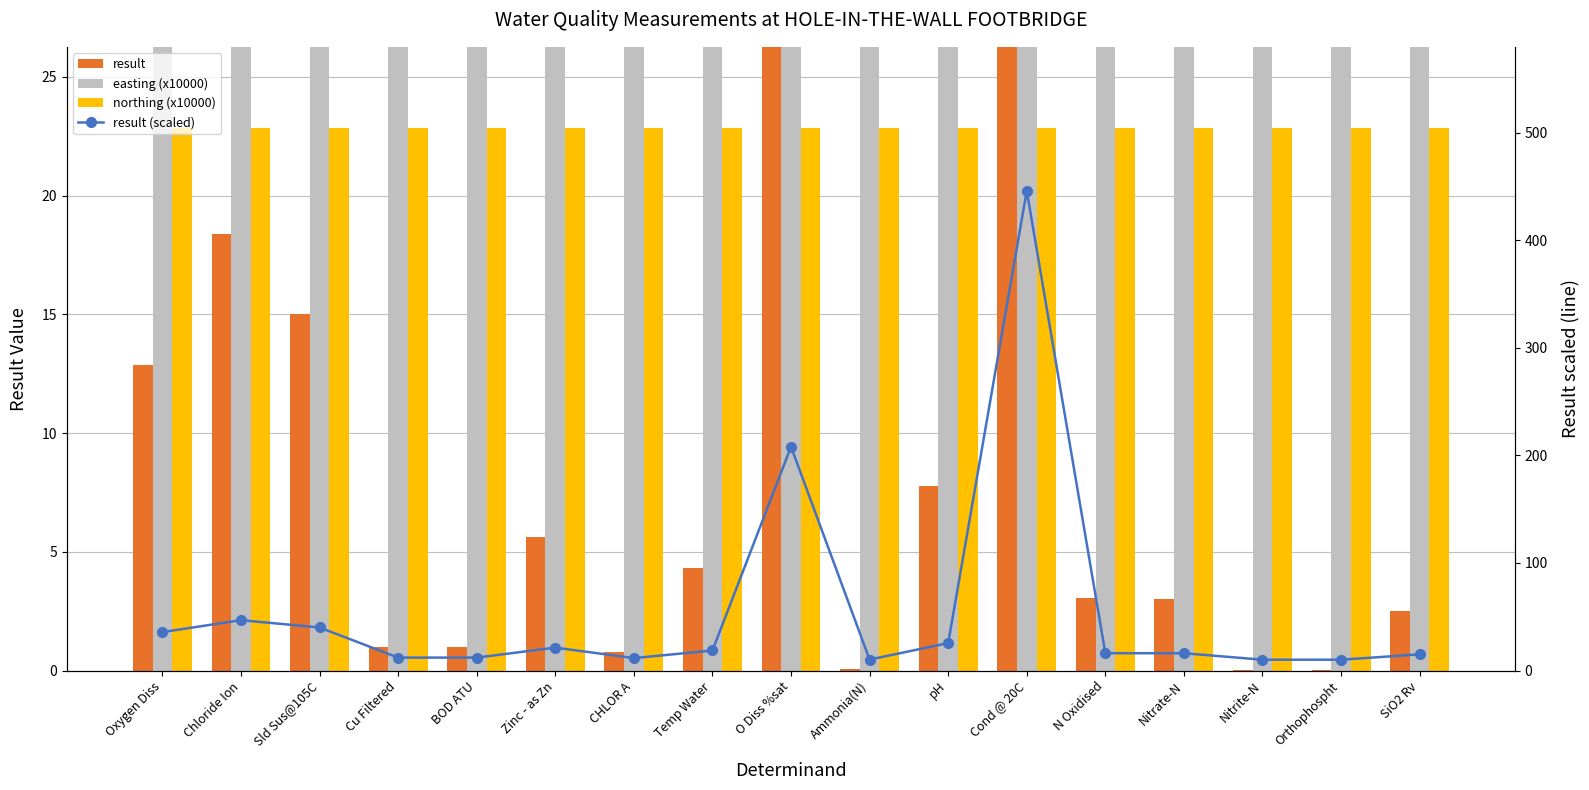

Between CHLOR A and SiO2 Rv, which is larger?

SiO2 Rv